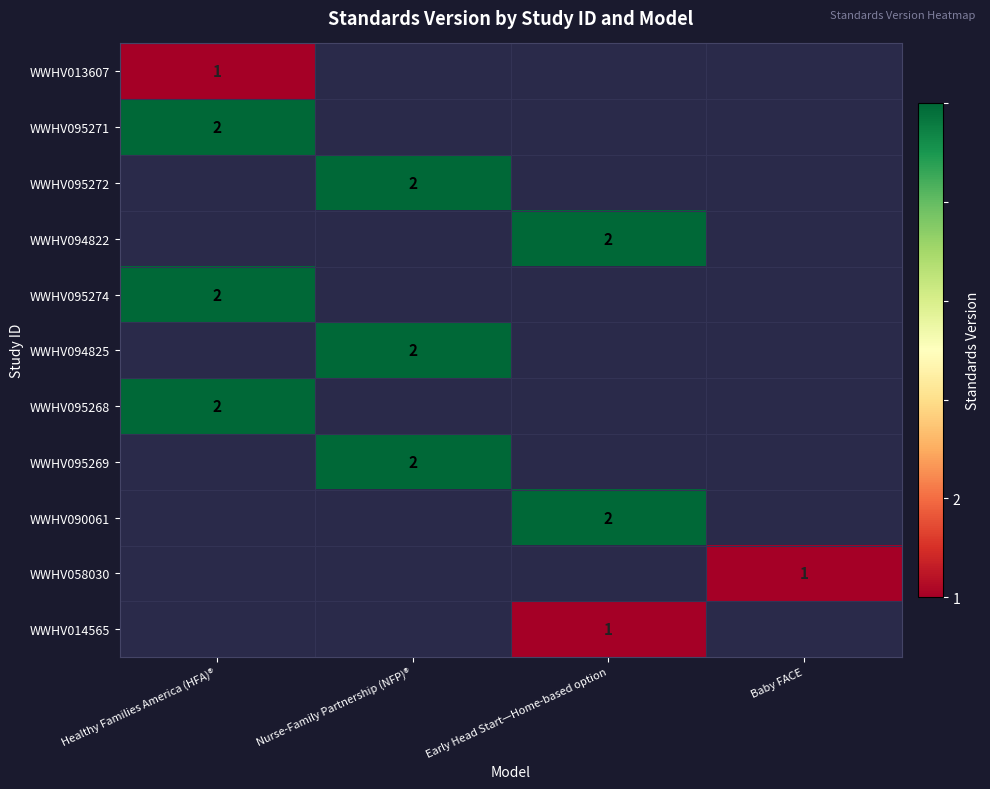

Is it true that WWHV058030 equals 1 at Baby FACE?

True